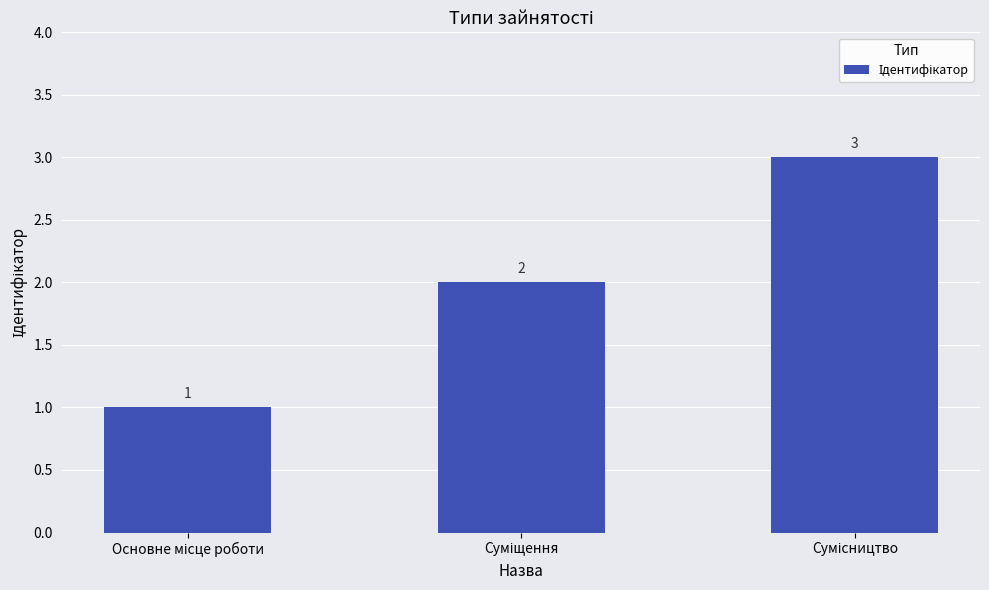

What is the value of the 3rd bar from the left?

3